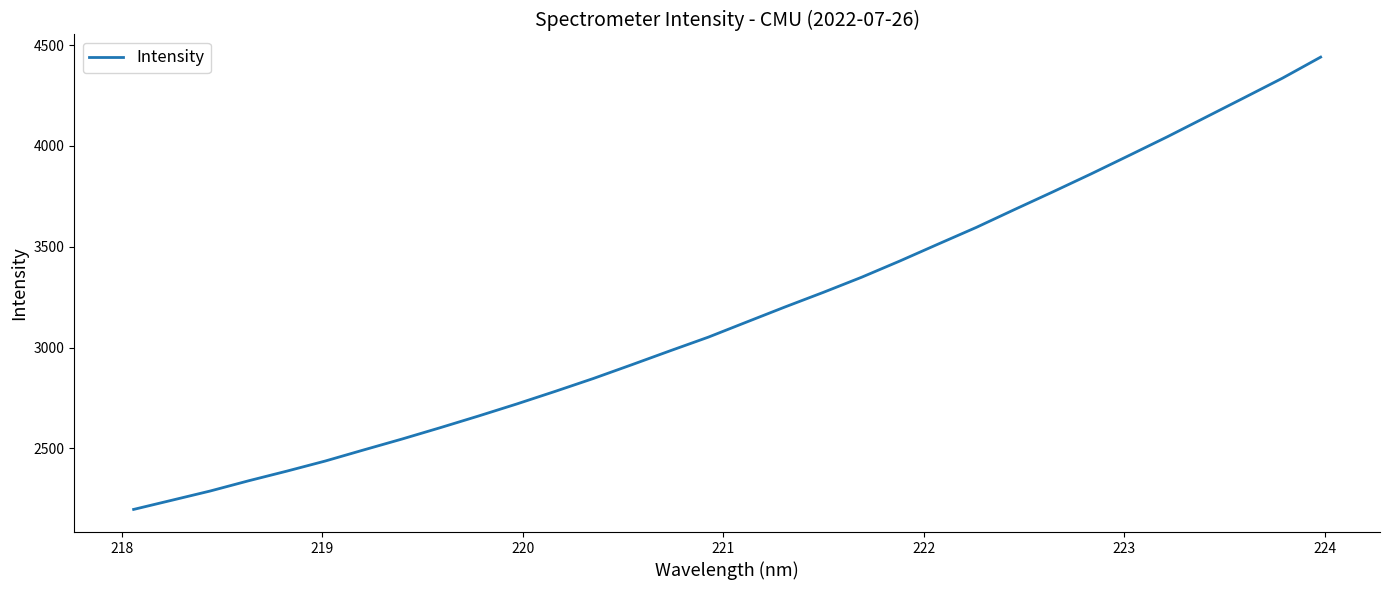

What is the smallest value displayed?

2197.0